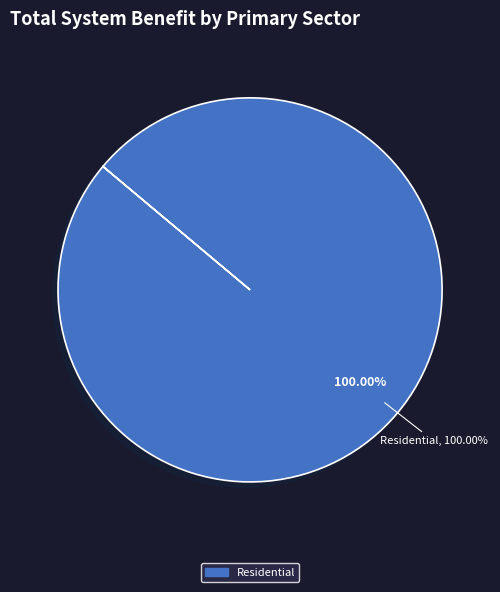

Is there a majority slice in this chart?

Yes